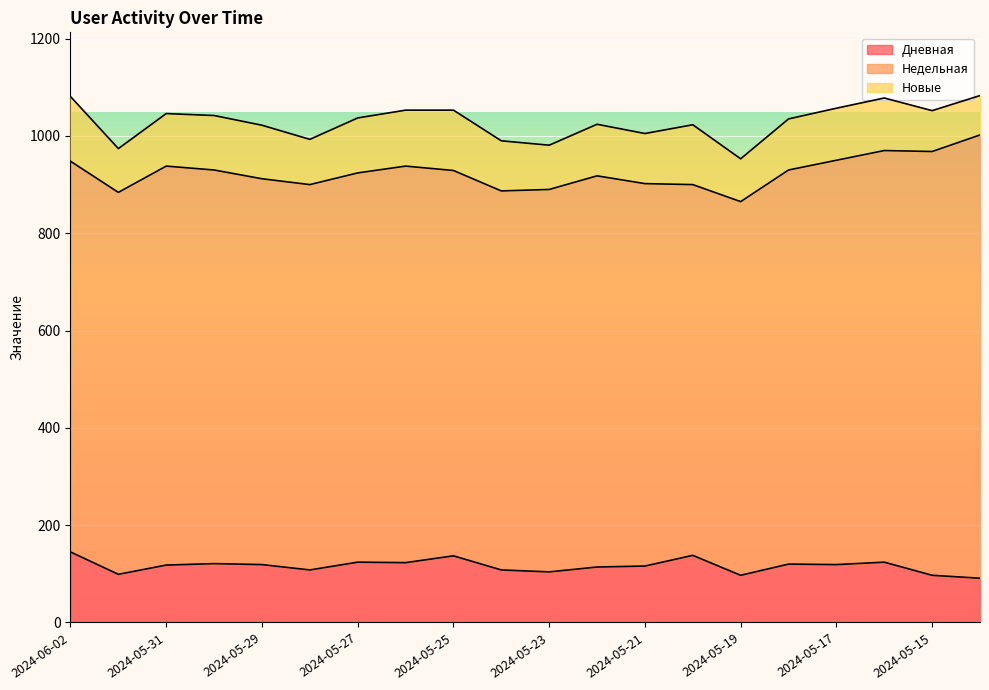

What is the sum of the Дневная values at 2024-05-30 and 2024-05-14?

212